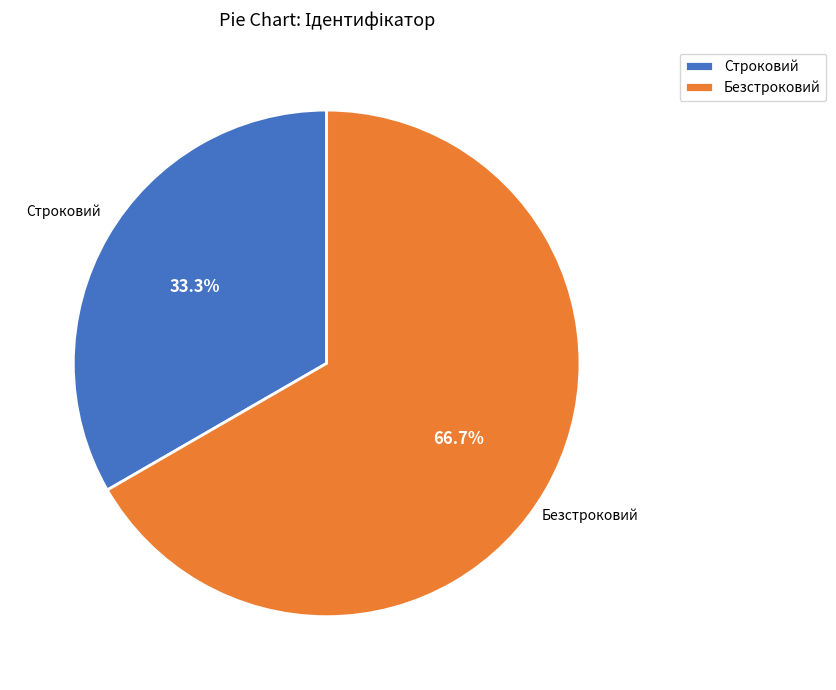

To the nearest percent, what is the combined percentage of Безстроковий and Строковий?

100%